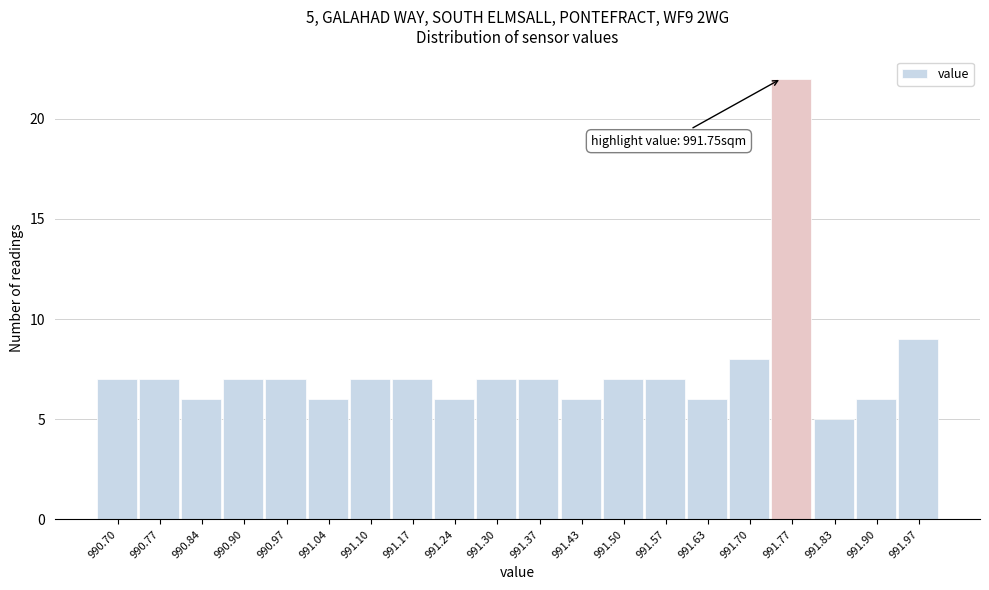

Which range on the x-axis has the tallest bar?

991.73 to 991.80